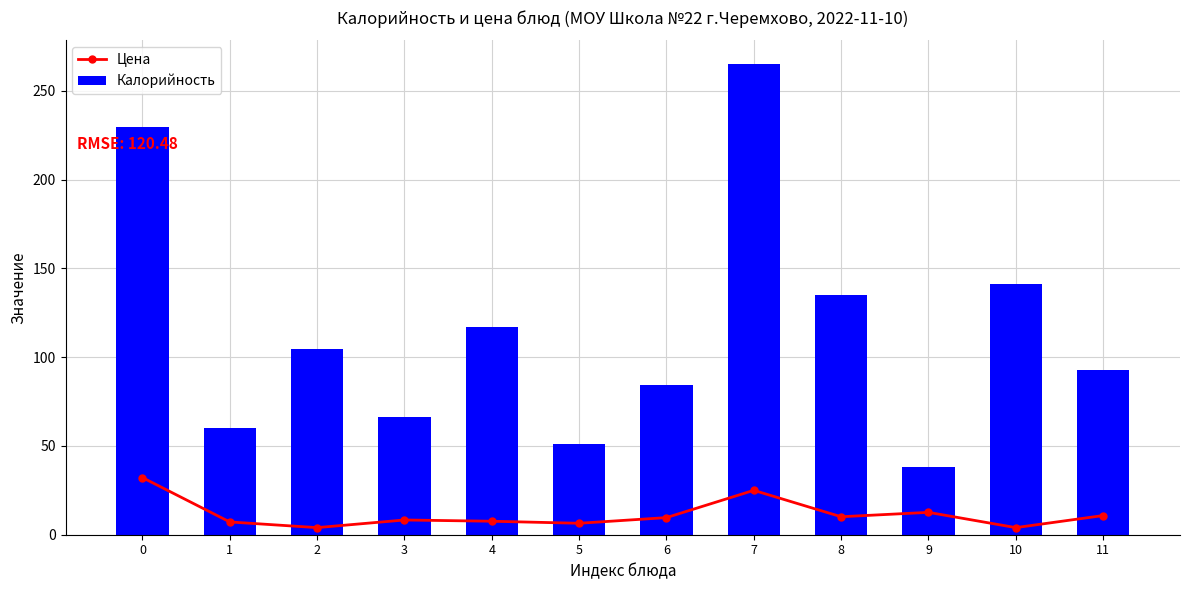

What is the difference between the maximum and minimum values in the Цена series?

28.2